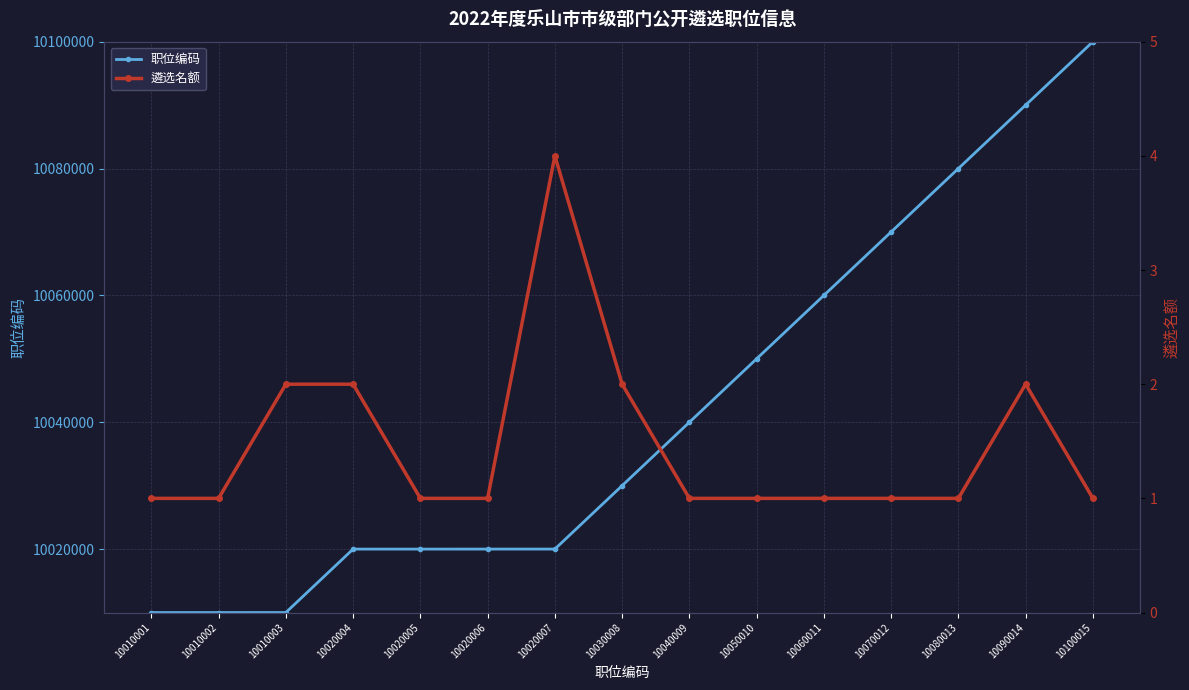

The 职位编码 series shows 10050010 at 10050010. True or false?

True